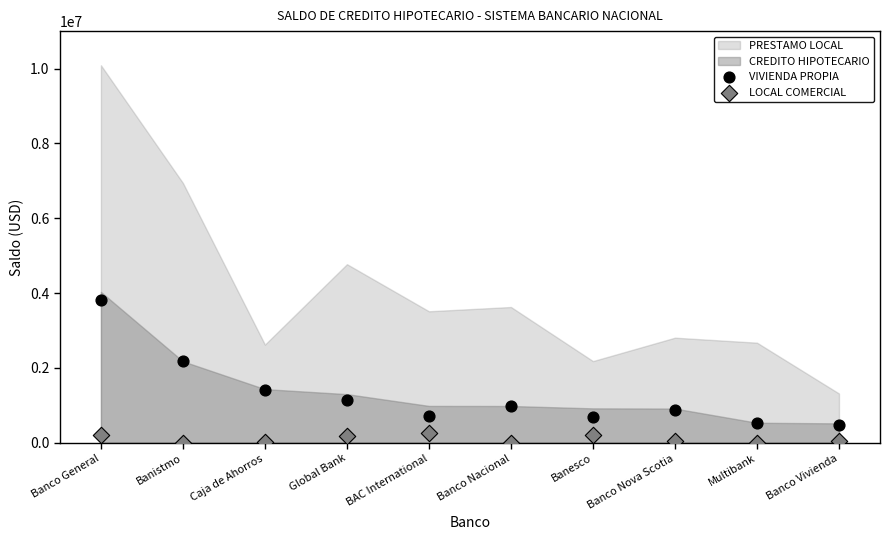

Which series has the widest spread of Y values?

VIVIENDA PROPIA